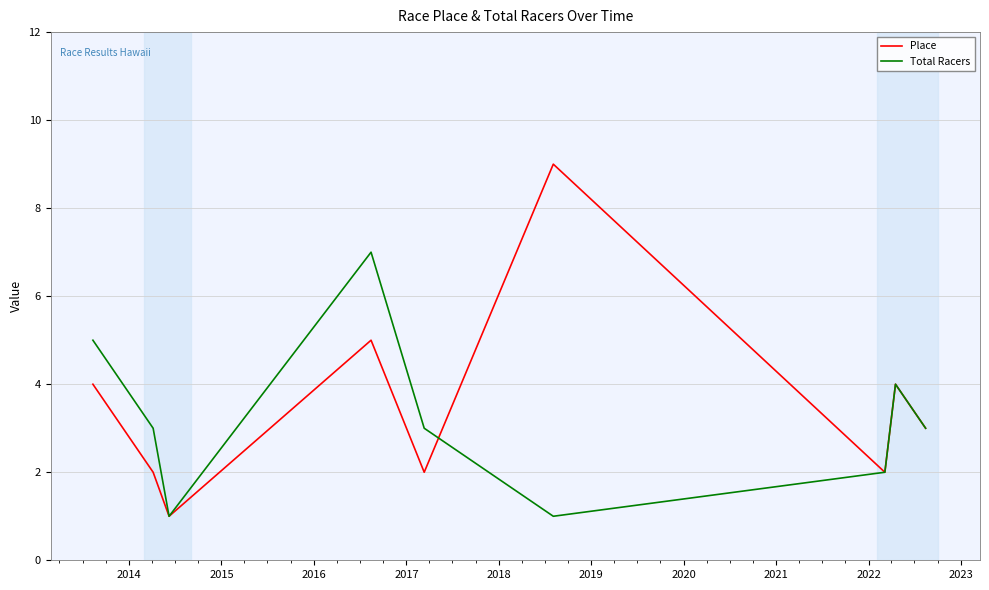

What is the highest value of the Place series?

9